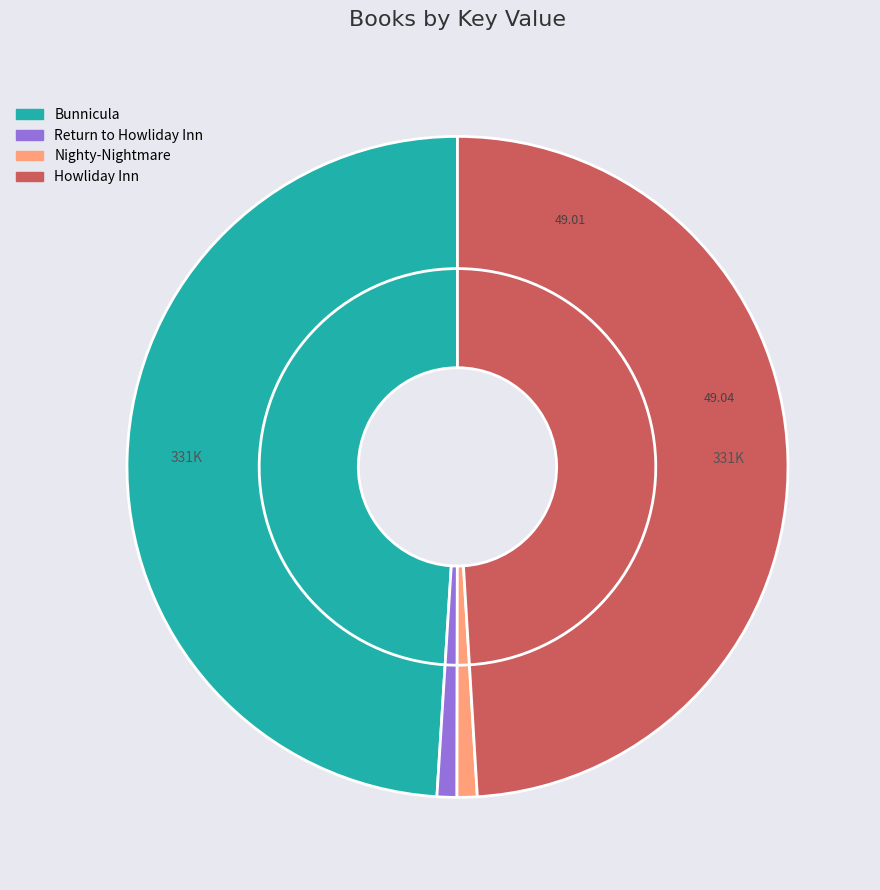

To the nearest percent, what percentage of the pie is Nighty-Nightmare?

1%